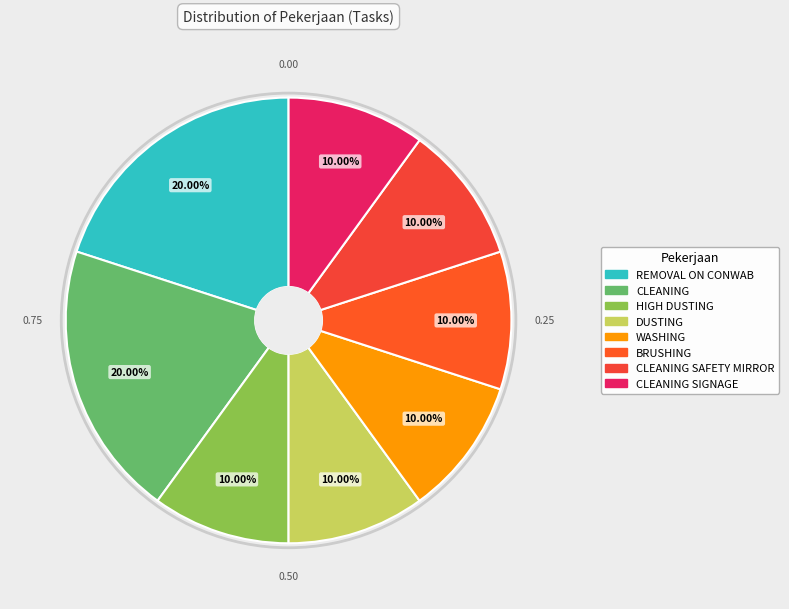

Does any single category account for the majority?

No